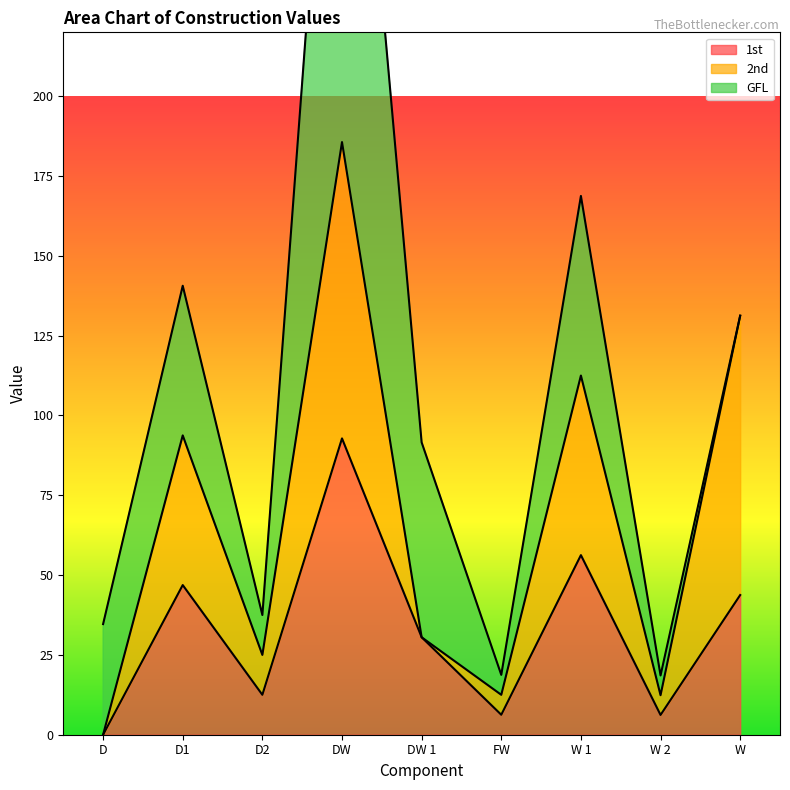

What is the value of the GFL point at the 1st from the left?

34.6